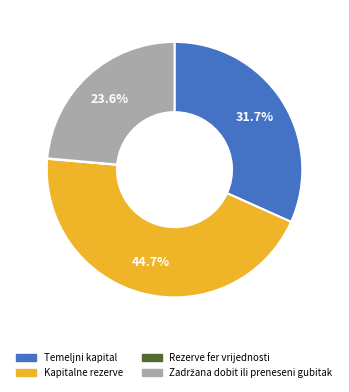

Which category has the biggest portion of the pie?

Kapitalne rezerve